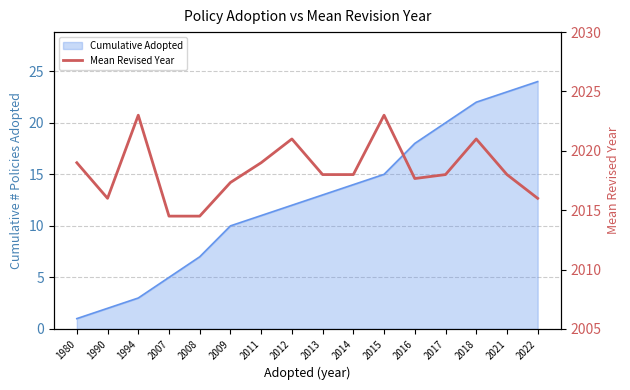

List the labels in order of value, smallest first.

2007, 2008, 1990, 2022, 2009, 2016, 2013, 2014, 2017, 2021, 1980, 2011, 2012, 2018, 1994, 2015